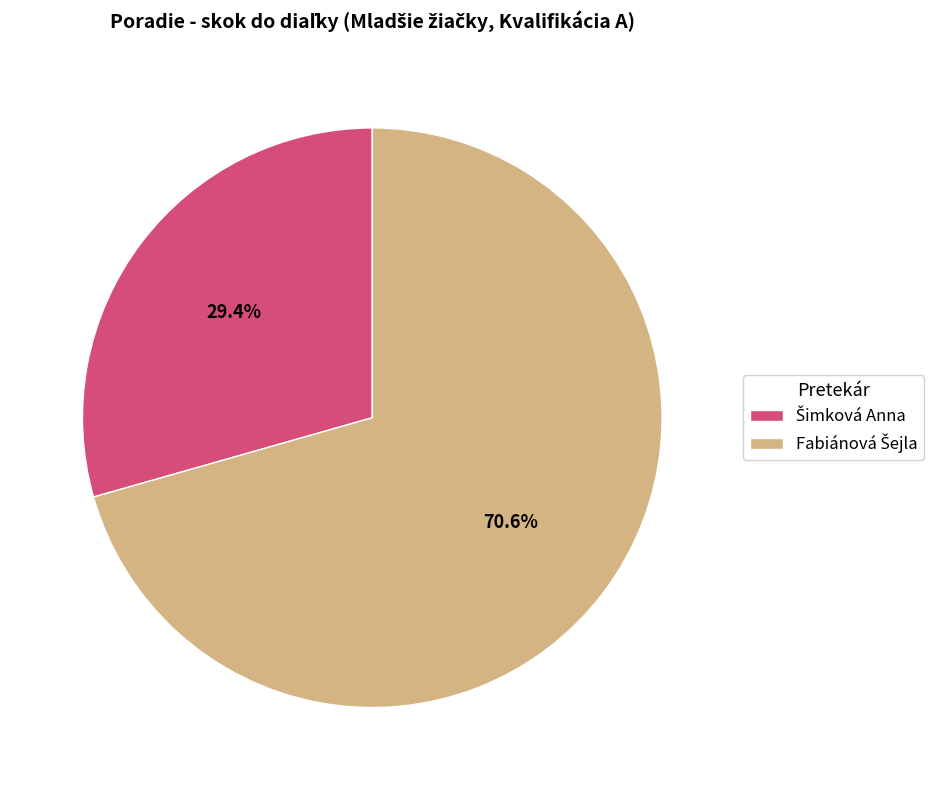

Is there a majority slice in this chart?

Yes